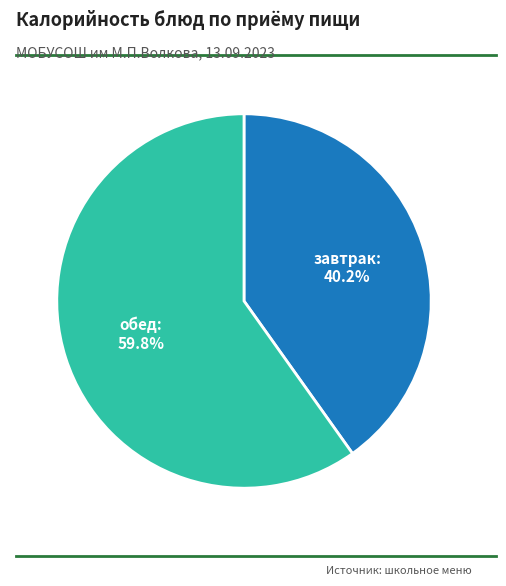

Which slice is the largest?

обед